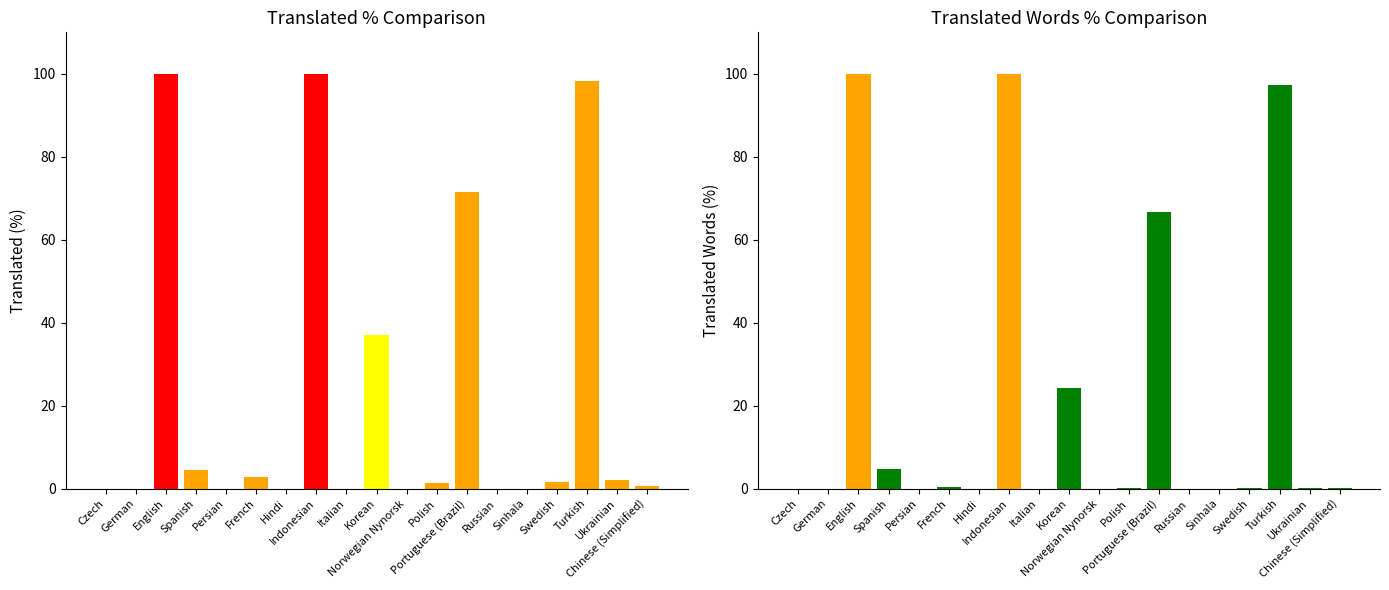

What is the spread (max minus min) of values at Swedish?

1.6